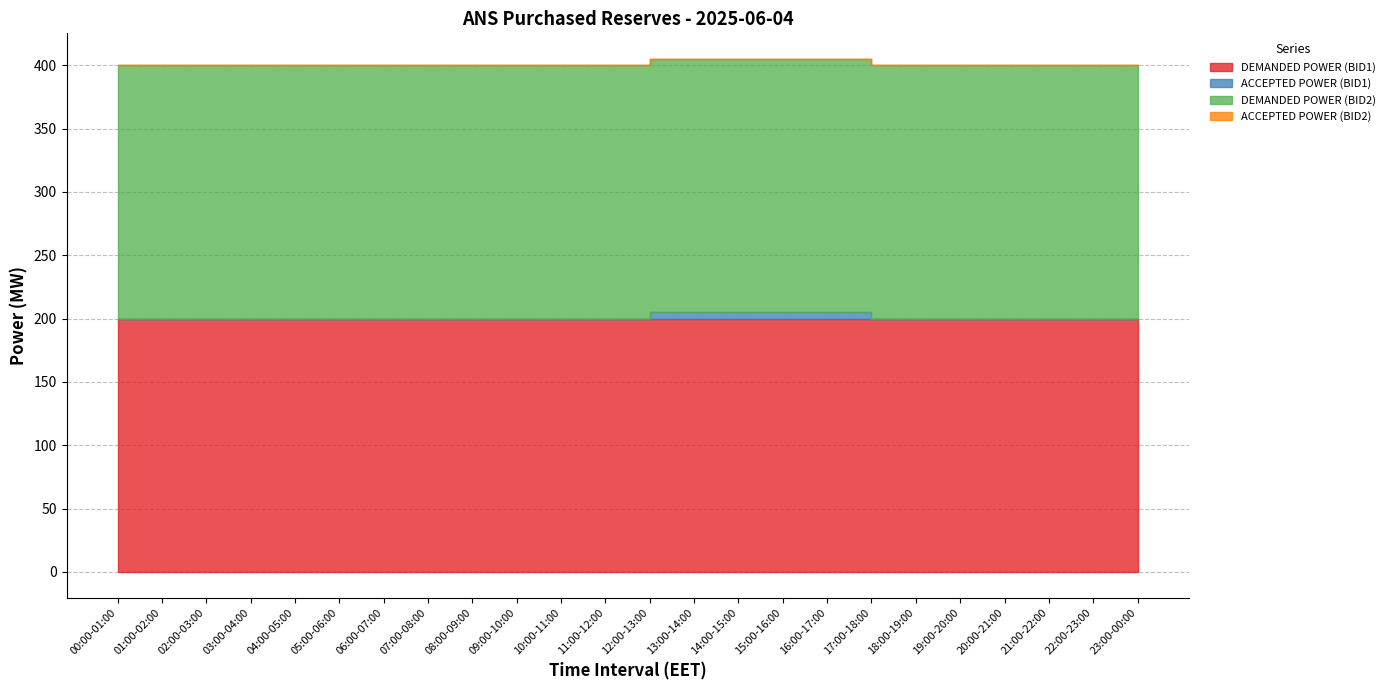

What is the label of the 3rd point from the left?

02:00-03:00